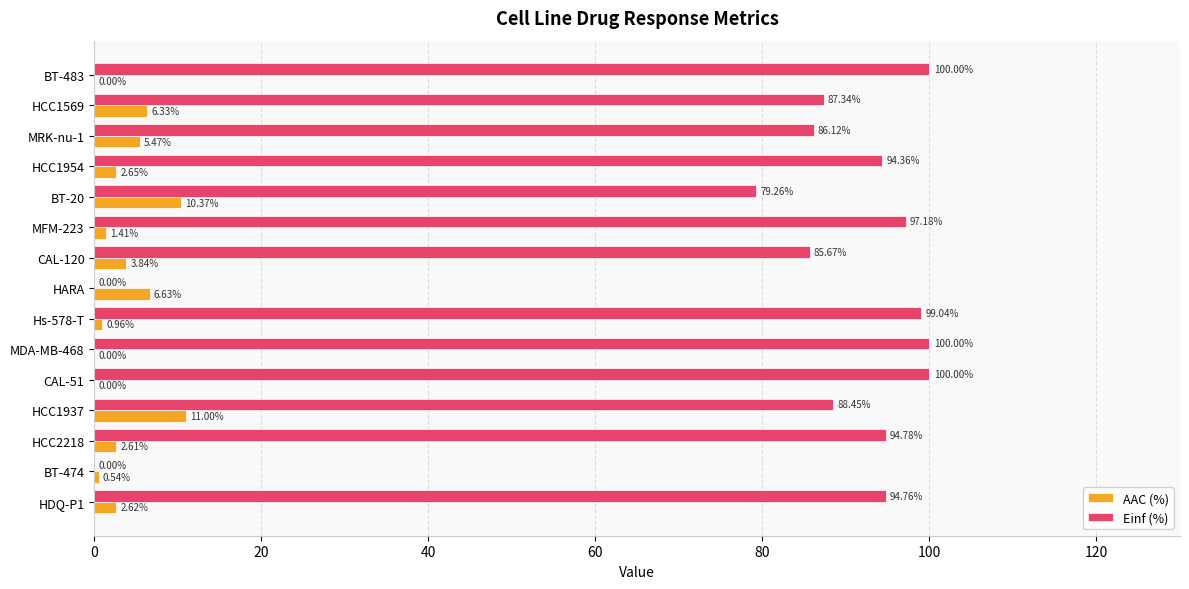

Which series changed the most between HCC1937 and MDA-MB-468?

Einf (%)